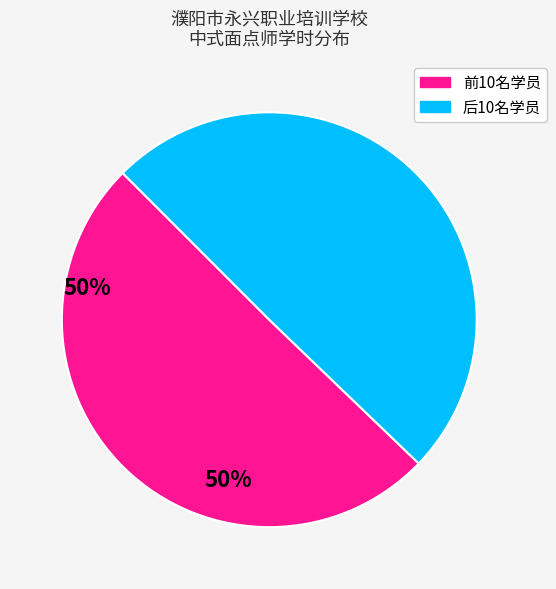

How many slices are in this pie chart?

2